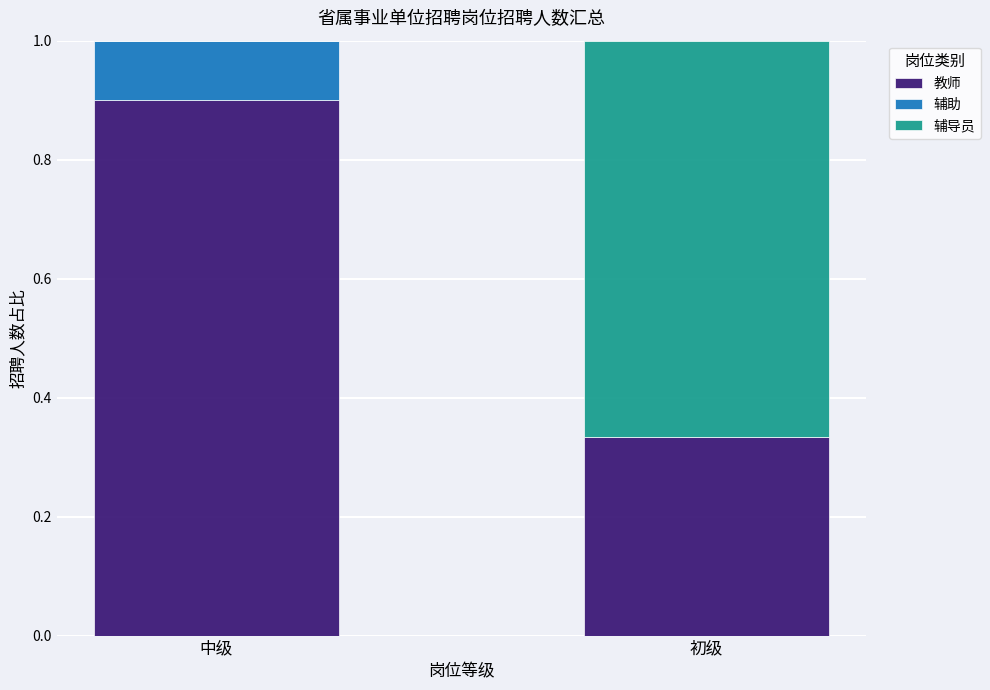

Which category has the highest value in the 教师 series?

中级